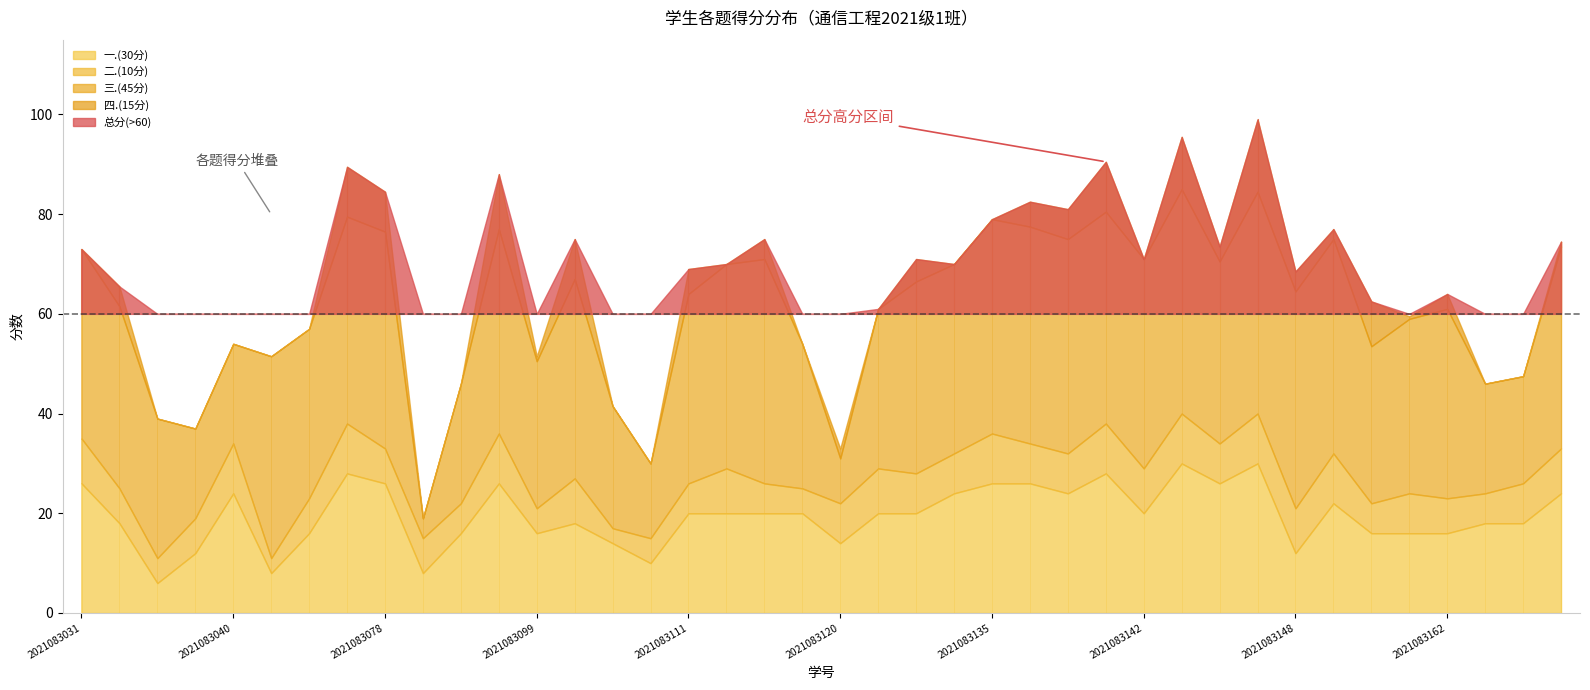

What is the difference between the 三.(45分) values at 2021083102 and 2021083055?

0.5